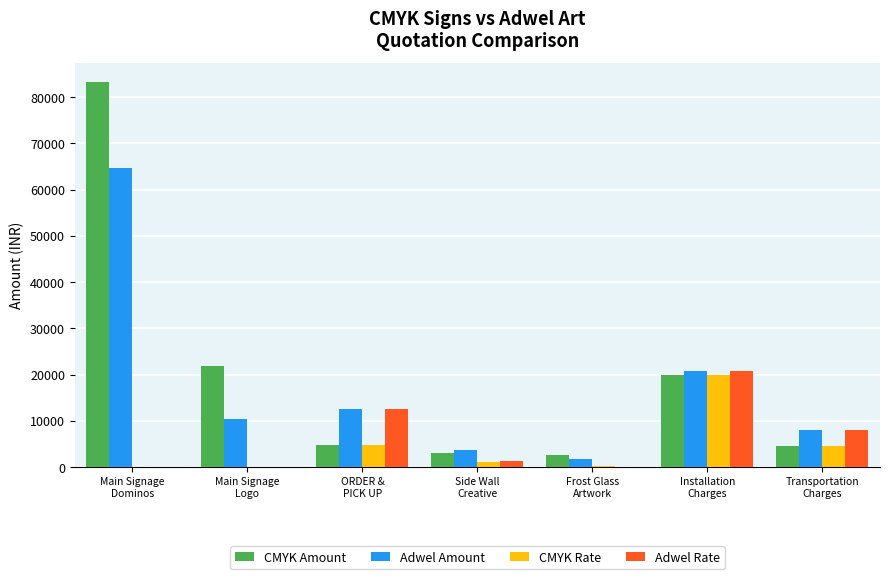

The value of CMYK Amount at ORDER &
PICK UP is 4800.0. True or false?

True